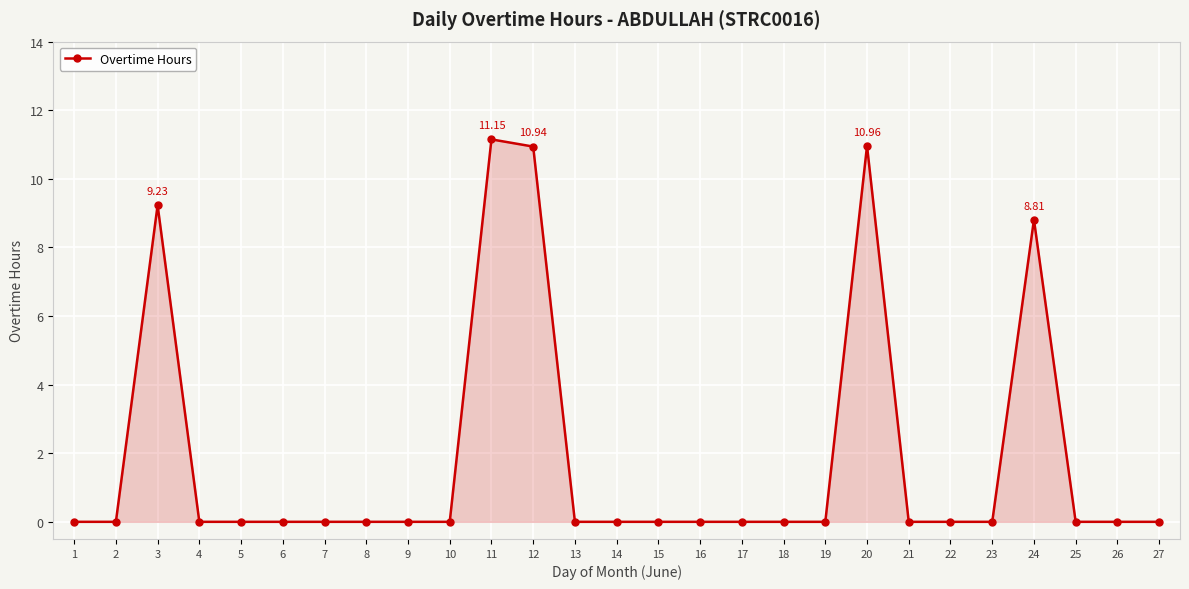

Is it true that the value at 24 is 8.8?

True